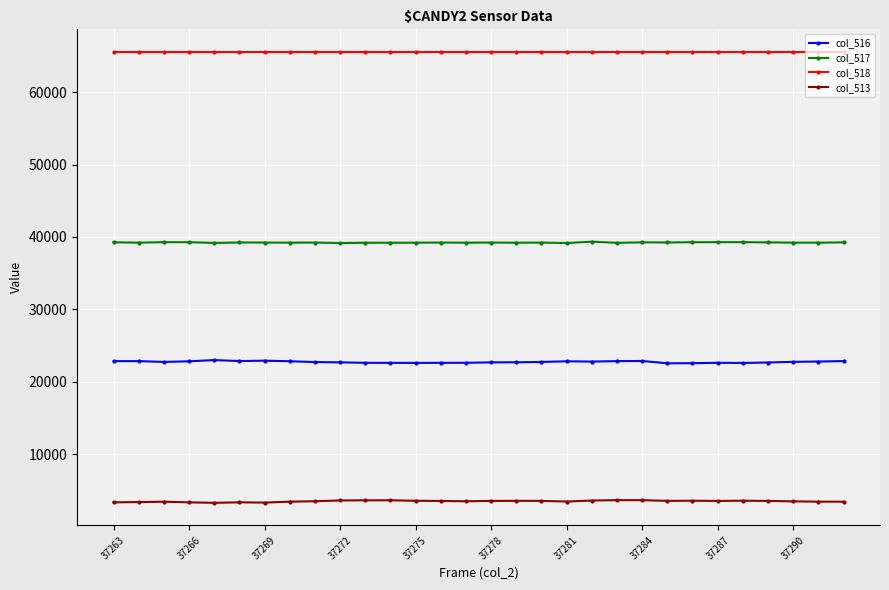

What is the value of the col_517 point at the 21st from the left?

39199